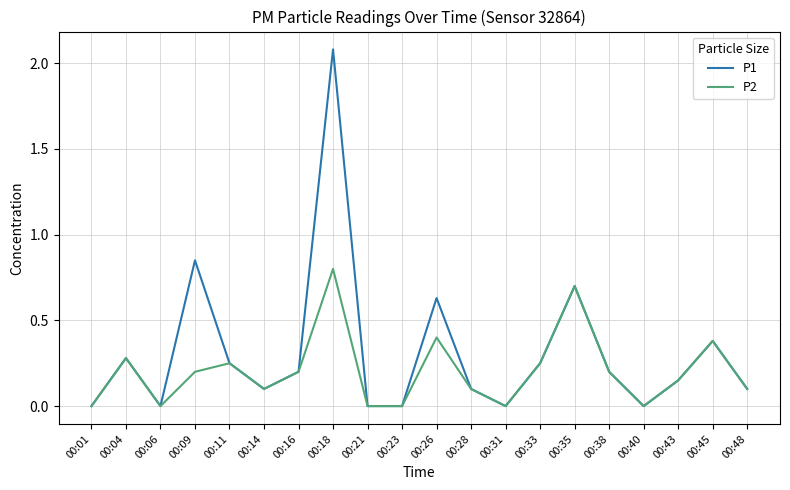

Rank the series by their average value, from highest to lowest.

P1, P2